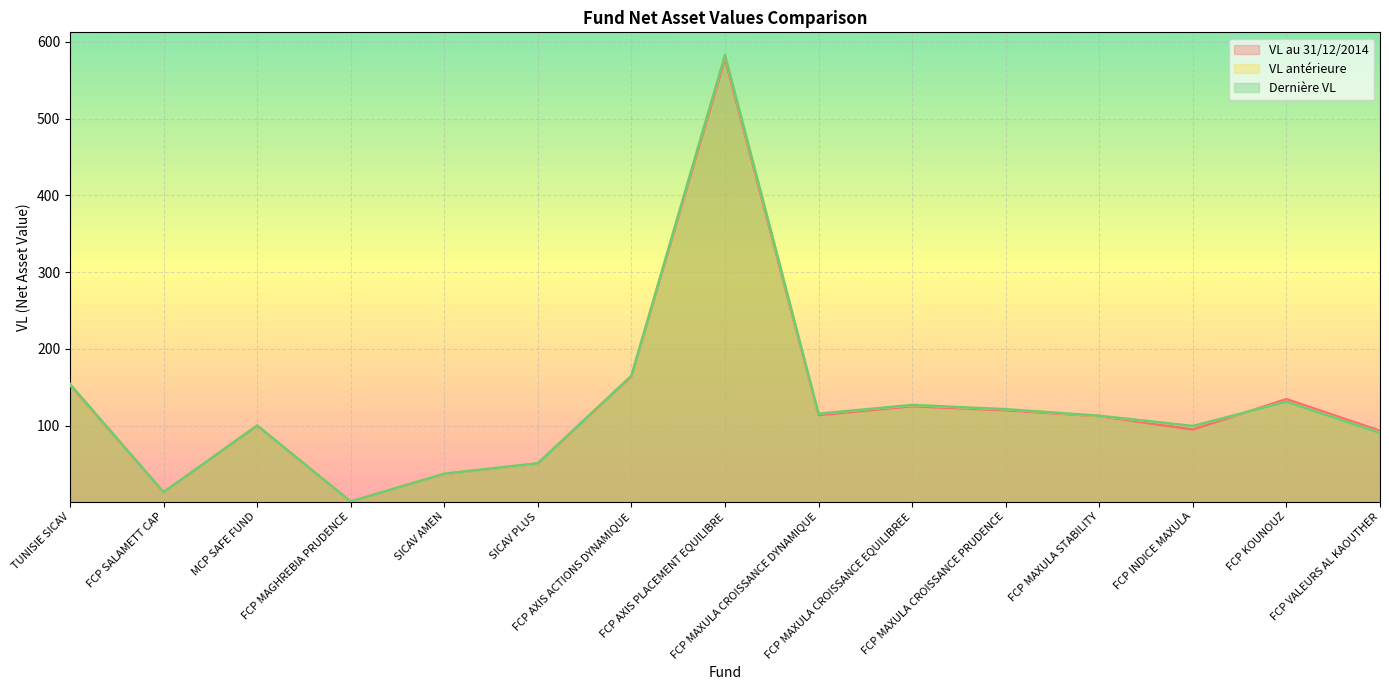

What position from the left is FCP MAXULA STABILITY?

12